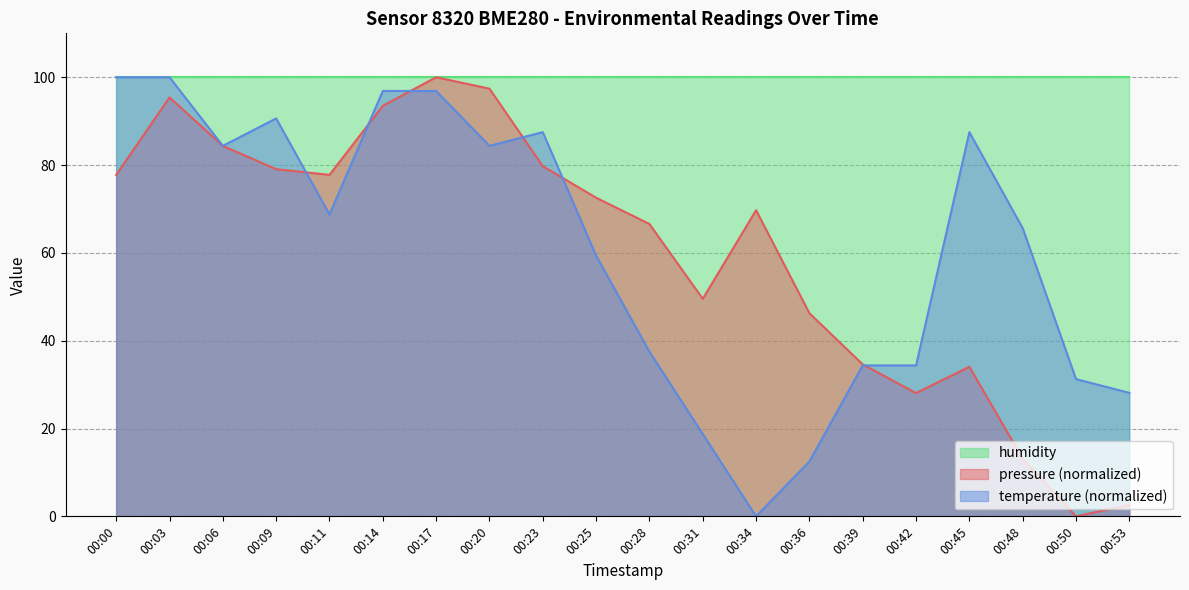

Which series has the largest total across all categories?

humidity